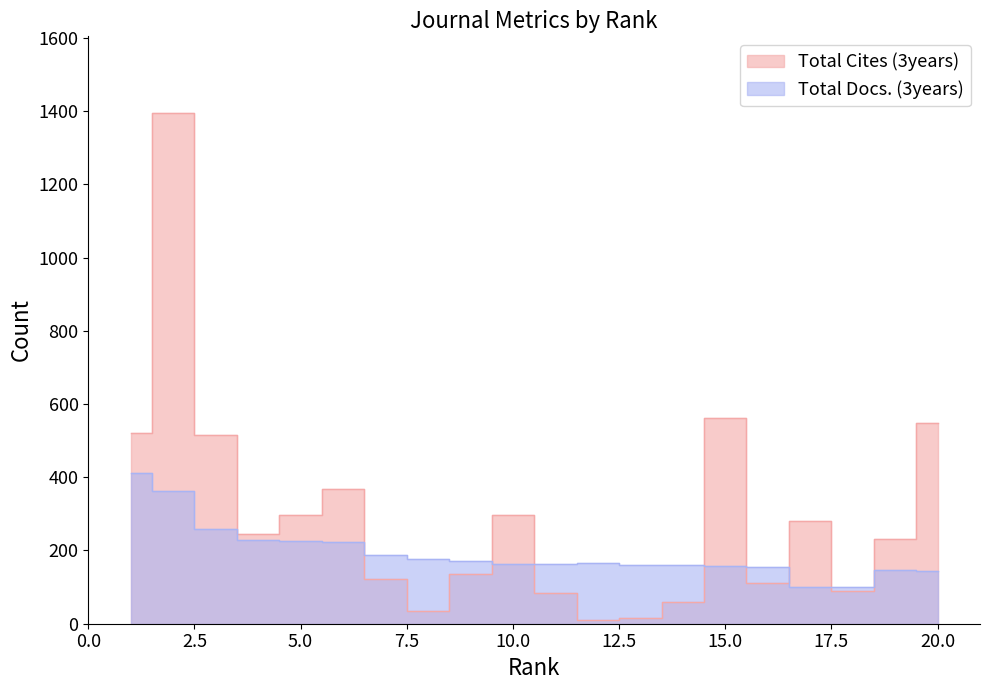

What is the sum of all Total Cites (3years) values?

5926